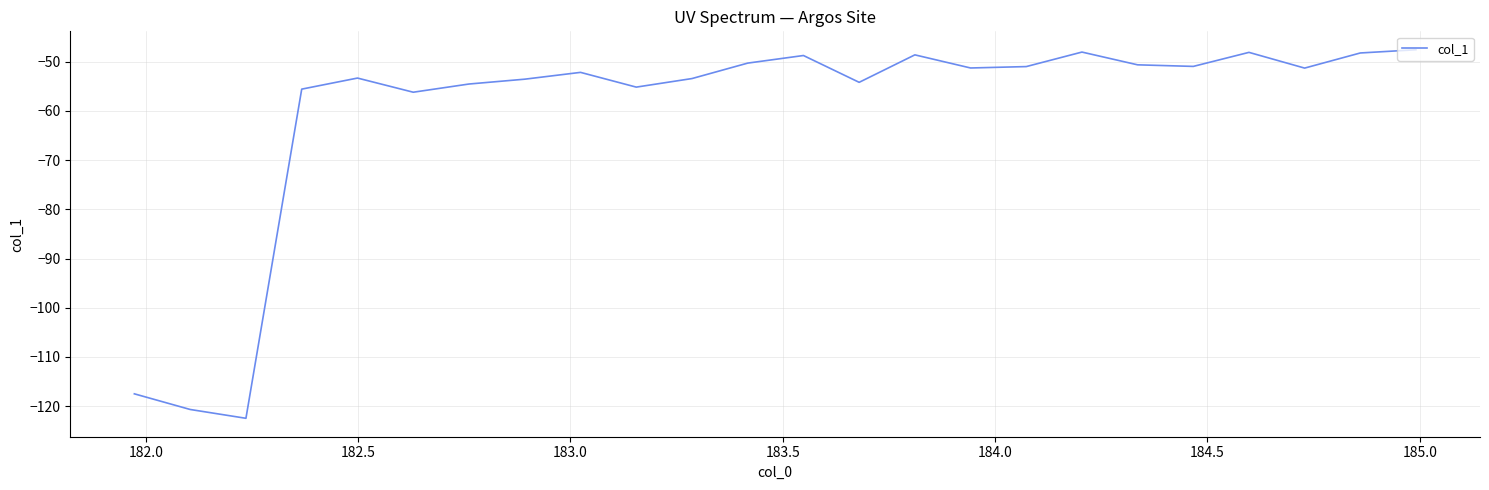

How many categories are shown in the chart?

24